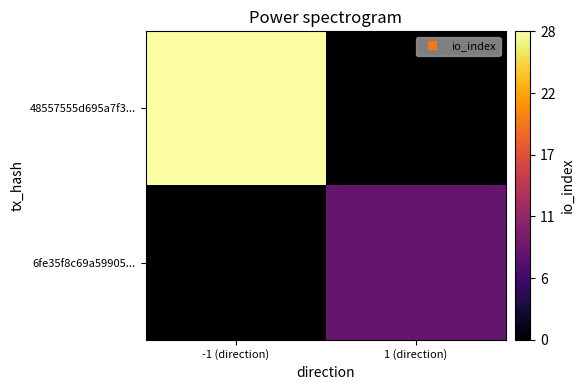

How many series are shown in this chart?

2